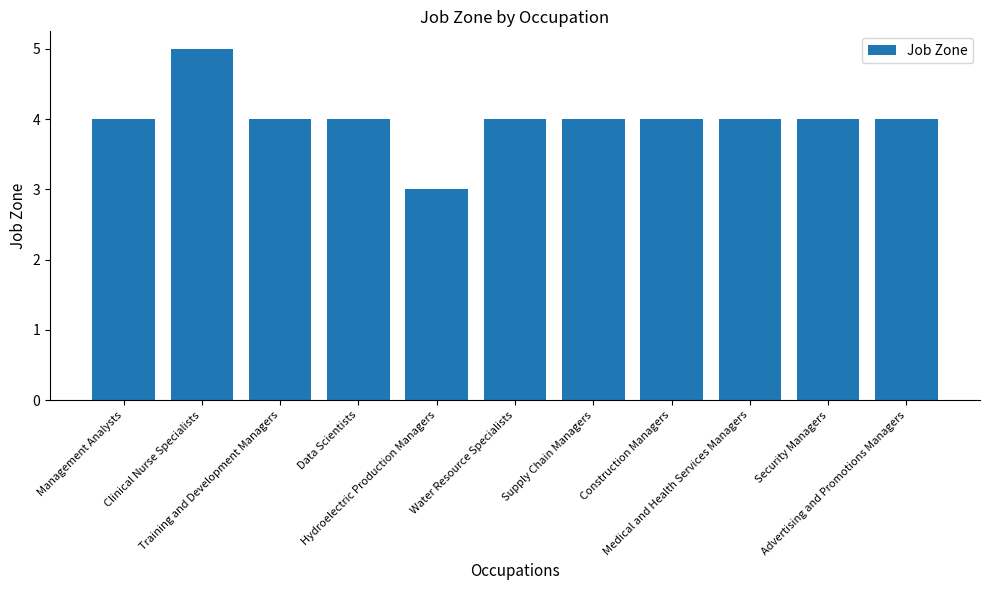

Reading left to right, transcribe all the data shown in this chart.

Management Analysts=4	Clinical Nurse Specialists=5	Training and Development Managers=4	Data Scientists=4	Hydroelectric Production Managers=3	Water Resource Specialists=4	Supply Chain Managers=4	Construction Managers=4	Medical and Health Services Managers=4	Security Managers=4	Advertising and Promotions Managers=4